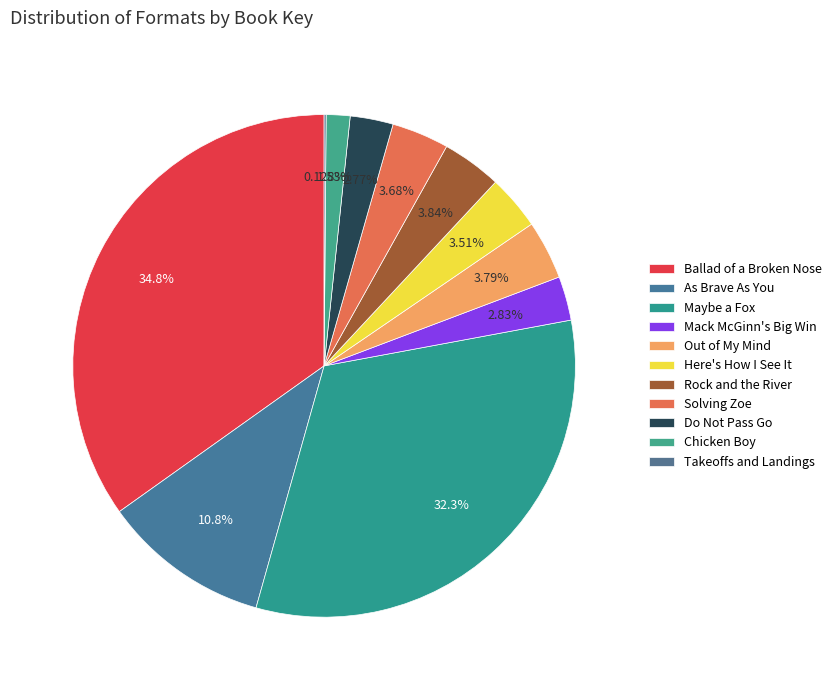

What percentage is NOT represented by As Brave As You?

89.2%